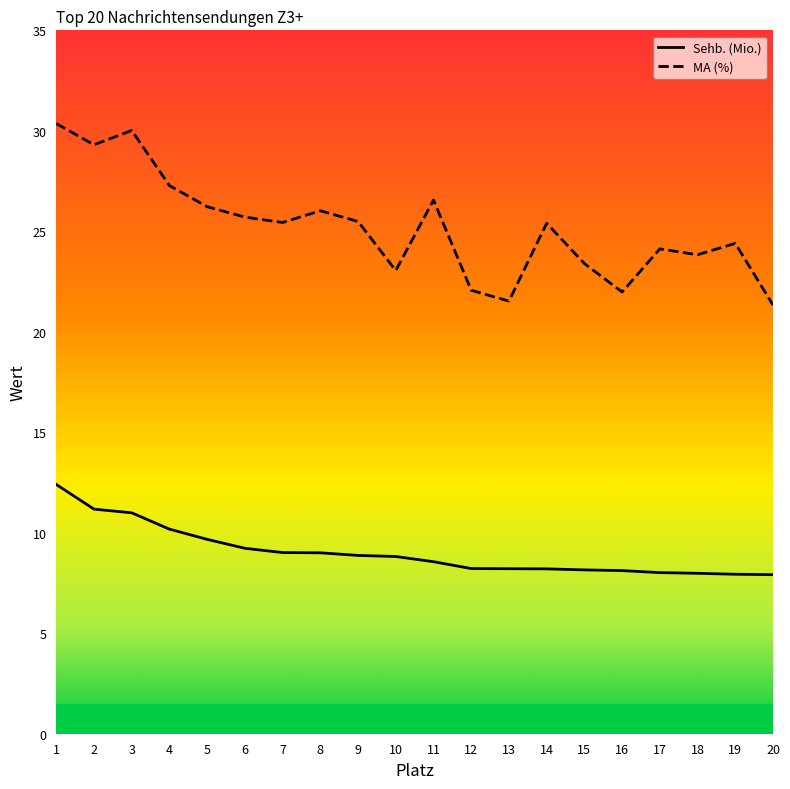

True or false: MA (%) and Sehb. (Mio.) cross at least once.

False